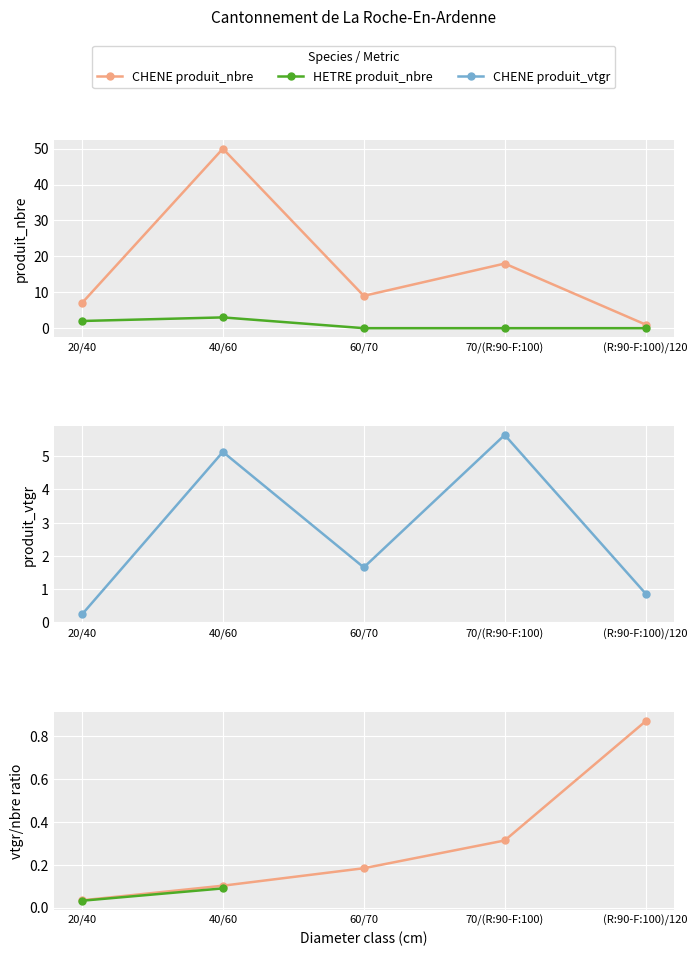

True or false: HETRE produit_nbre has more than 0 interior local peaks.

True